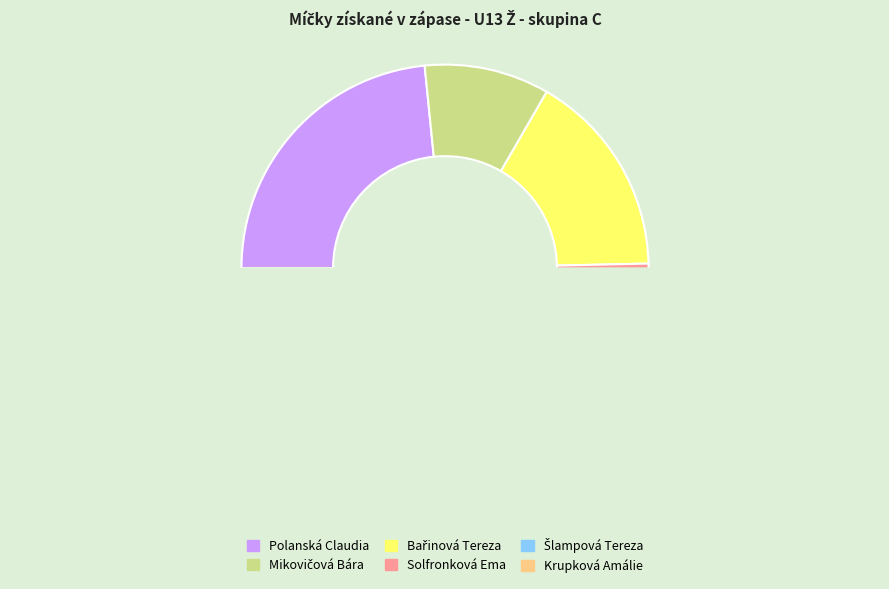

What is the largest slice in the pie chart?

Polanská Claudia